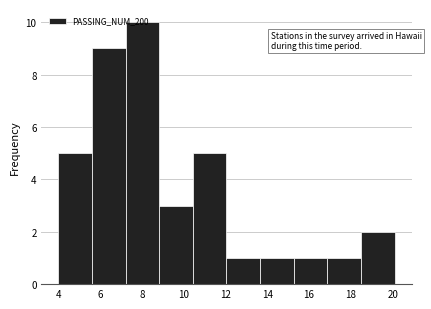

Reading left to right, transcribe this chart: for each bar, give the range it covers on the x-axis and its height. Neither the bar edges nor the heights are printed on the chart, so give them approximately, as read against the axes.

4.0 to 5.6: 5
5.6 to 7.2: 9
7.2 to 8.8: 10
8.8 to 10.4: 3
10.4 to 12.0: 5
12.0 to 13.6: 1
13.6 to 15.2: 1
15.2 to 16.8: 1
16.8 to 18.4: 1
18.4 to 20.2: 2